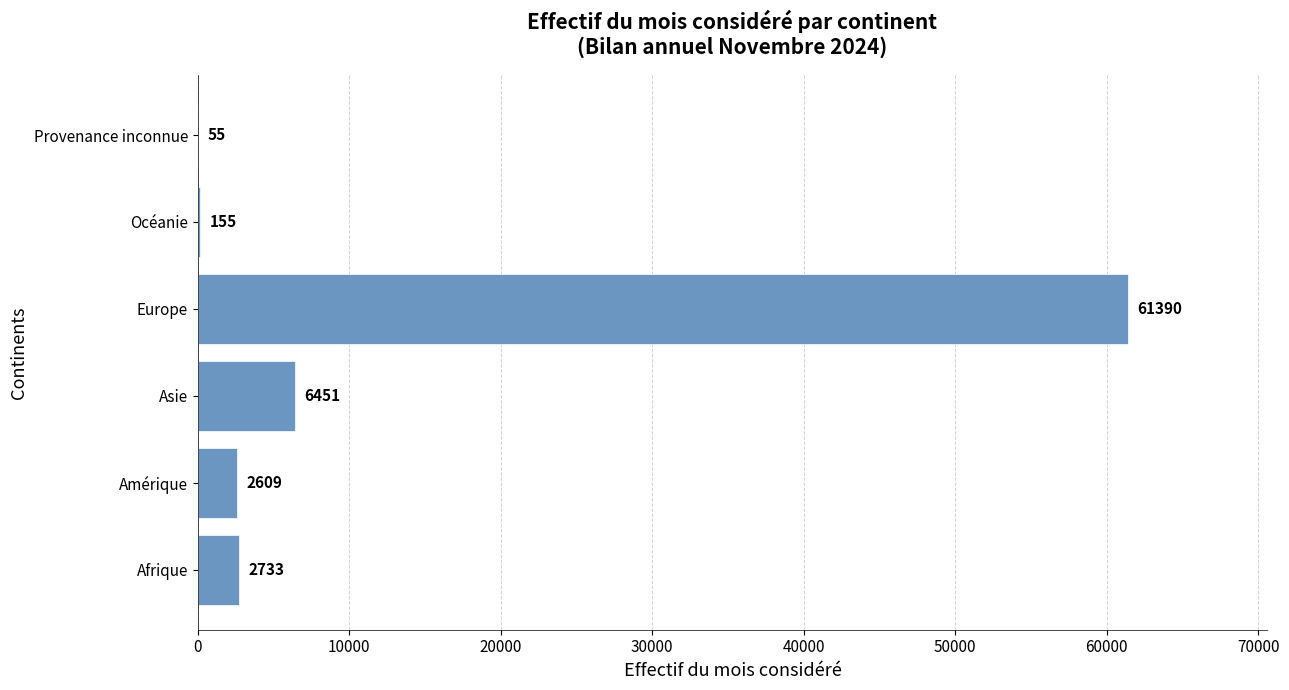

Is it true that the value at Asie is 6451?

True